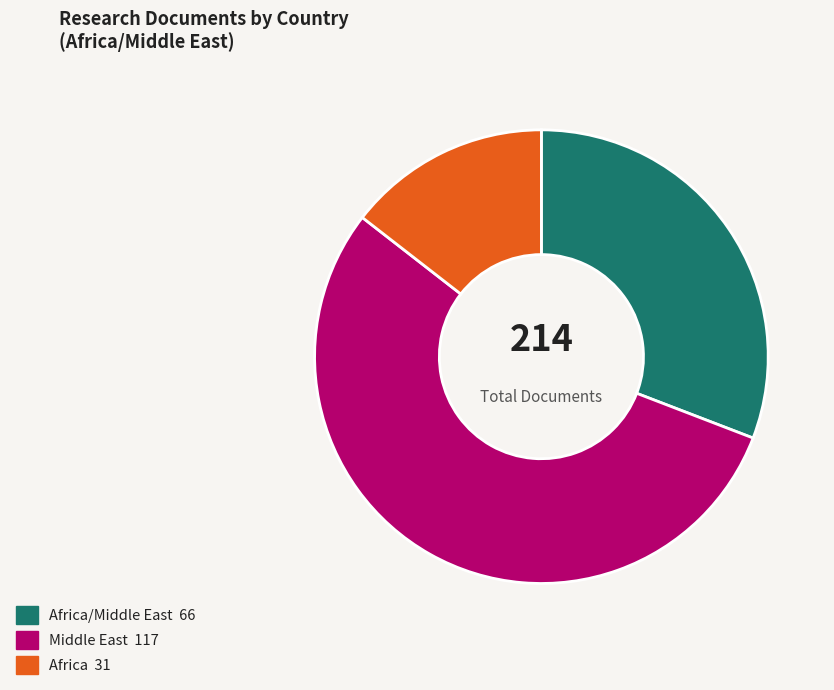

Is there a majority slice in this chart?

Yes